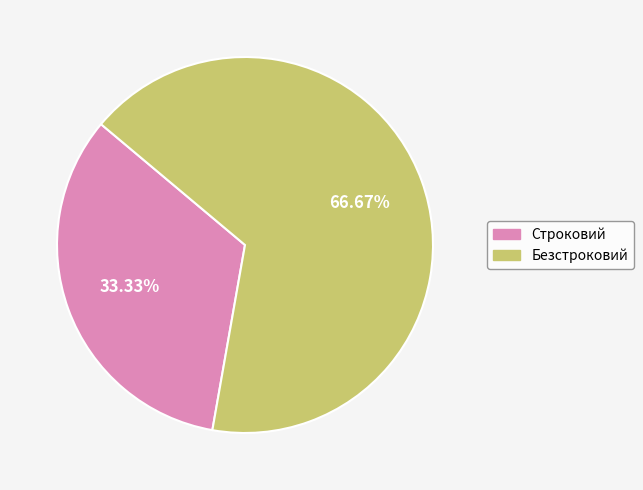

Rank the categories by value from lowest to highest.

Строковий, Безстроковий